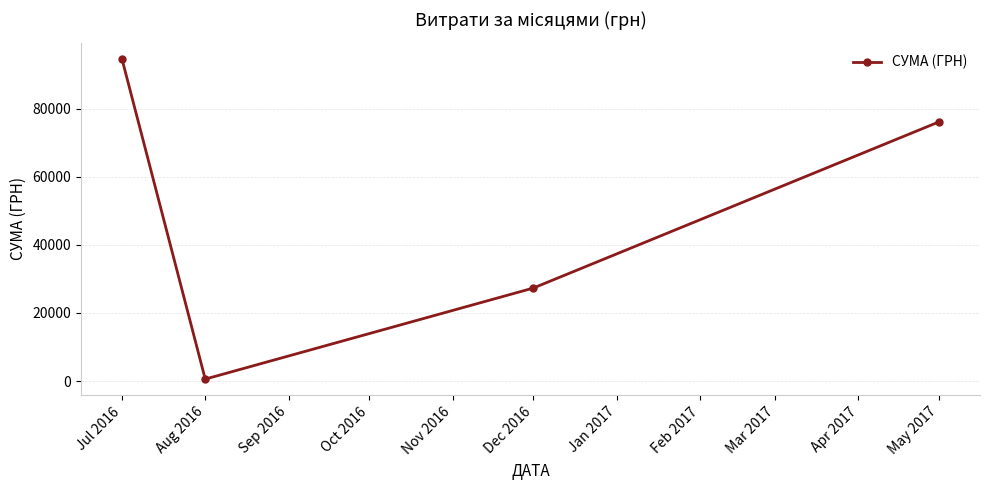

Which label corresponds to the largest value in the chart?

Jul 2016